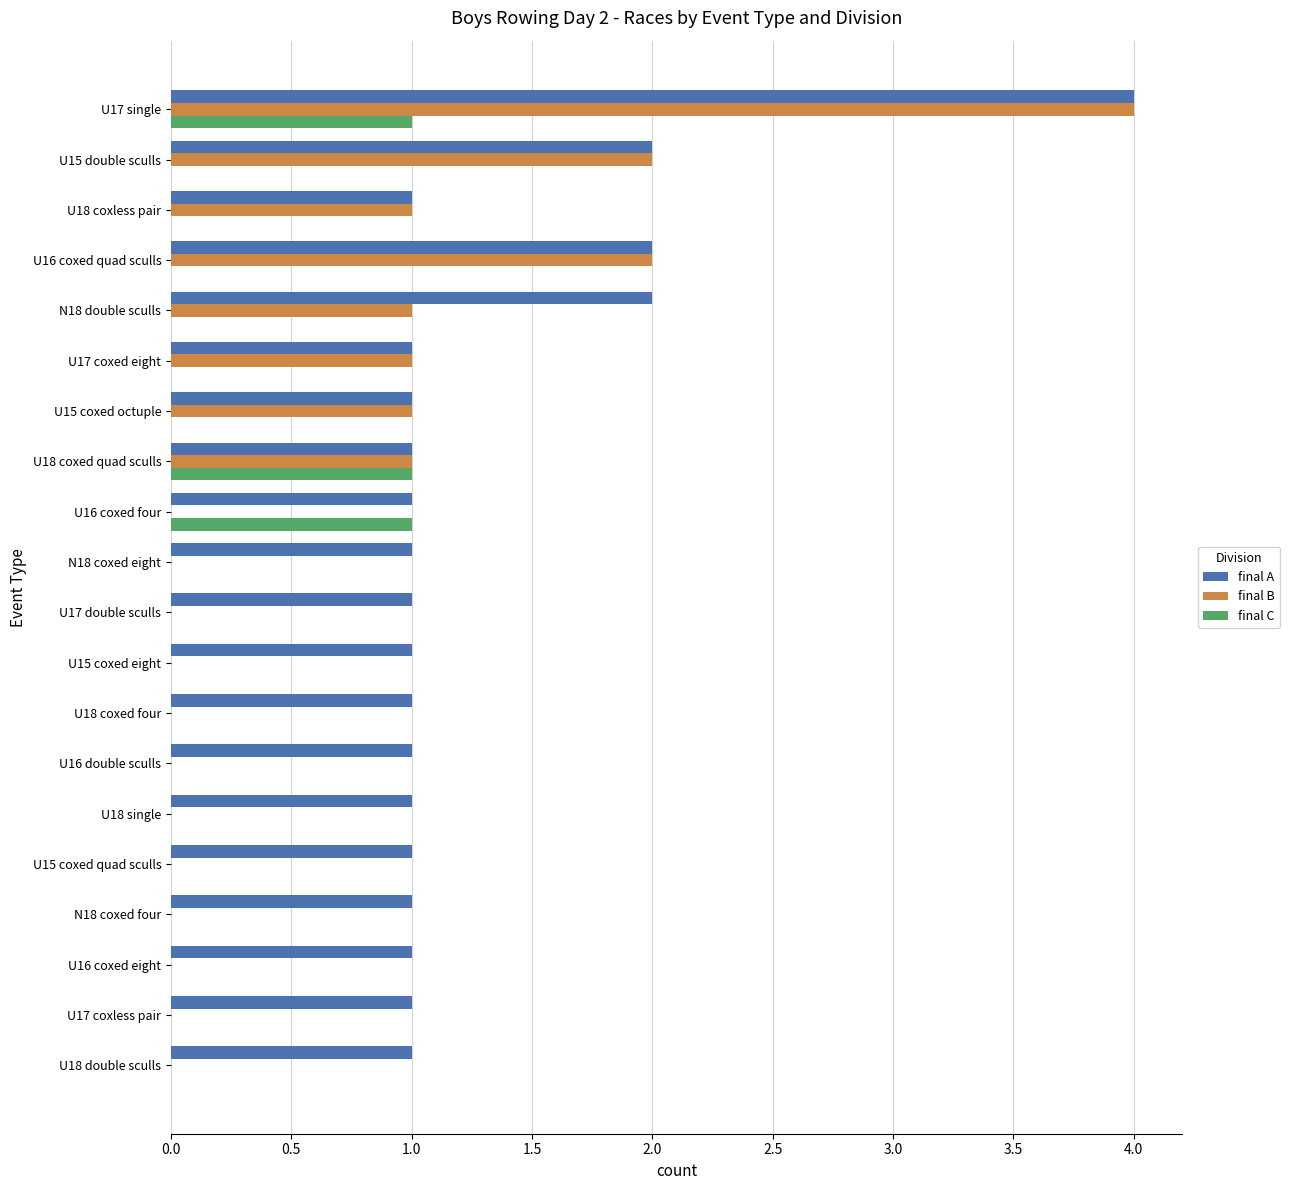

What is the sum of all final C values?

3